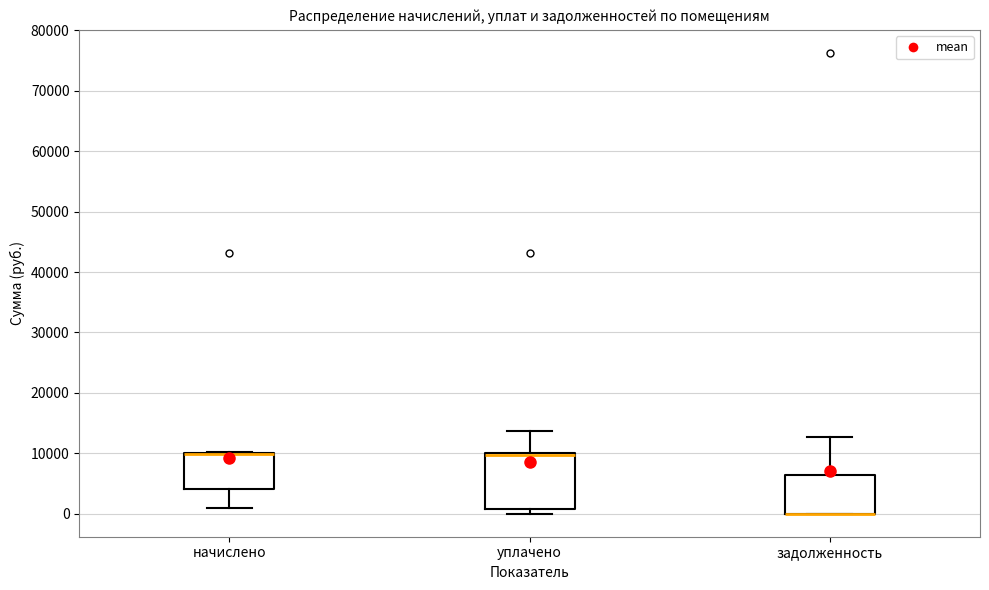

Reading left to right, read every box against the y-axis: the position of its median line, the range the box covers, and the ends of its whiskers. The values are not printed on the chart, so give them approximately, as read against the axis.

начислено: median 10000 (drawn on the box's upper edge), box 4000 to 10000, whiskers 1000 to 10000
уплачено: median 10000 (drawn on the box's upper edge), box 1000 to 10000, whiskers 0 to 14000
задолженность: median 0 (drawn on the box's lower edge), box 0 to 6000, whiskers 0 to 13000